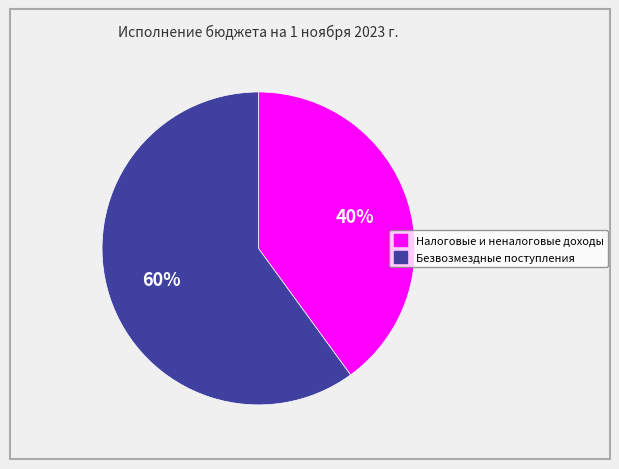

Is the sum of Безвозмездные поступления and Налоговые и неналоговые доходы greater than half?

Yes